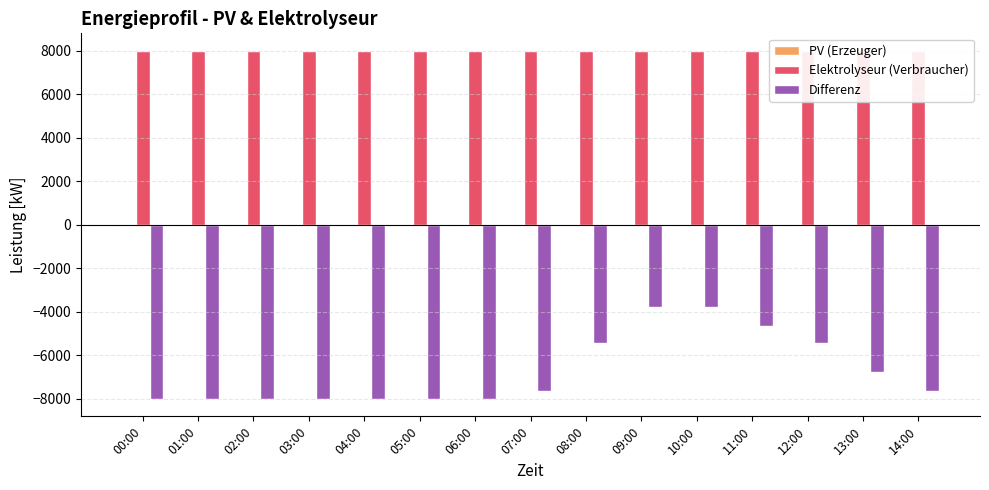

Are the bars grouped side by side (vs. stacked)?

Yes